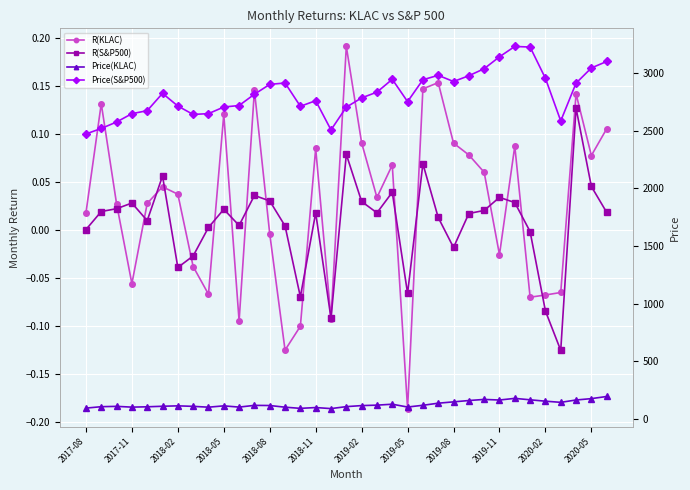

Reading left to right, transcribe all the data shown in this chart.

R(KLAC): 0.0	0.1	0.0	-0.1	0.0	0.0	0.0	-0.0	-0.1	0.1	-0.1	0.1	-0.0	-0.1	-0.1	0.1	-0.1	0.2	0.1	0.0	0.1	-0.2	0.1	0.2	0.1	0.1	0.1	-0.0	0.1	-0.1	-0.1	-0.1	0.1	0.1	0.1
R(S&P500): 0.0	0.0	0.0	0.0	0.0	0.1	-0.0	-0.0	0.0	0.0	0.0	0.0	0.0	0.0	-0.1	0.0	-0.1	0.1	0.0	0.0	0.0	-0.1	0.1	0.0	-0.0	0.0	0.0	0.0	0.0	-0.0	-0.1	-0.1	0.1	0.0	0.0
Price(KLAC): 93.7	106.0	108.9	102.2	105.1	109.8	113.3	109.0	101.7	113.2	102.5	117.4	116.2	101.7	91.5	98.6	89.5	106.6	115.5	119.4	127.5	103.1	118.2	136.3	147.9	159.4	169.0	163.9	178.2	165.7	153.7	143.7	164.1	176.0	194.5
Price(S&P500): 2471.7	2519.4	2575.3	2647.6	2673.6	2823.8	2713.8	2640.9	2648.1	2705.3	2718.4	2816.3	2901.5	2914.0	2711.7	2760.2	2506.8	2704.1	2784.5	2834.4	2945.8	2752.1	2941.8	2980.4	2926.5	2976.7	3037.6	3141.0	3230.8	3225.5	2954.2	2584.6	2912.4	3044.3	3100.3